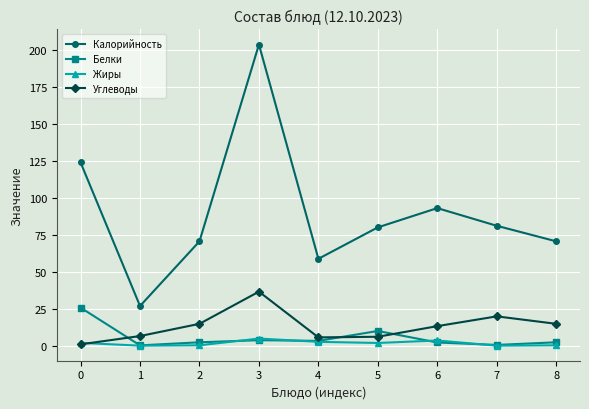

What is the difference between the Жиры values at 1 and 4?

2.6